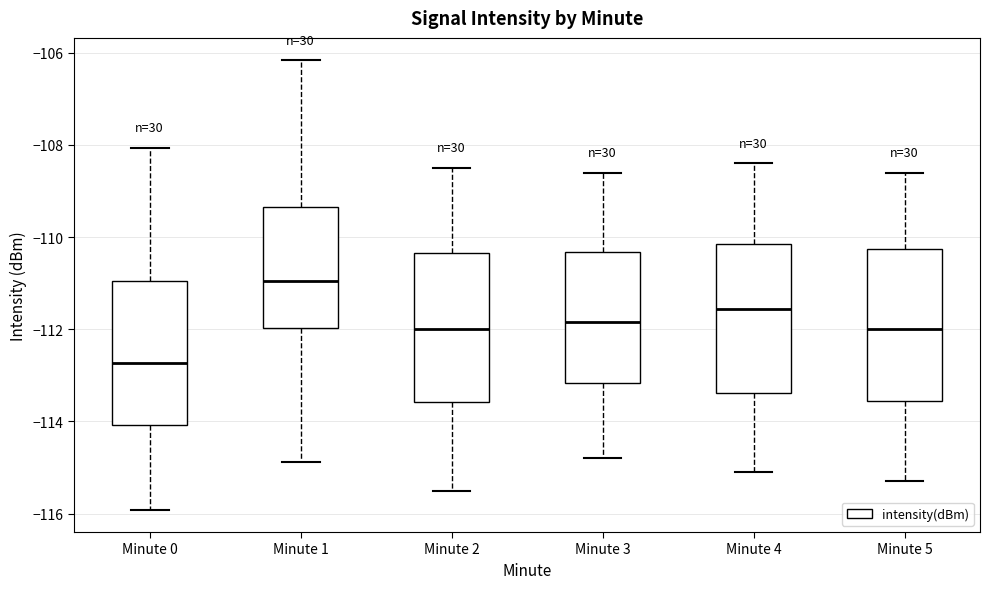

Reading left to right, read every box against the y-axis: the position of its median line, the range the box covers, and the ends of its whiskers. The values are not printed on the chart, so give them approximately, as read against the axis.

Minute 0: median -112.8, box -114.0 to -111.0, whiskers -116.0 to -108.0
Minute 1: median -111.0, box -112.0 to -109.4, whiskers -114.8 to -106.2
Minute 2: median -112.0, box -113.6 to -110.4, whiskers -115.4 to -108.4
Minute 3: median -111.8, box -113.2 to -110.4, whiskers -114.8 to -108.6
Minute 4: median -111.6, box -113.4 to -110.2, whiskers -115.0 to -108.4
Minute 5: median -112.0, box -113.6 to -110.2, whiskers -115.2 to -108.6